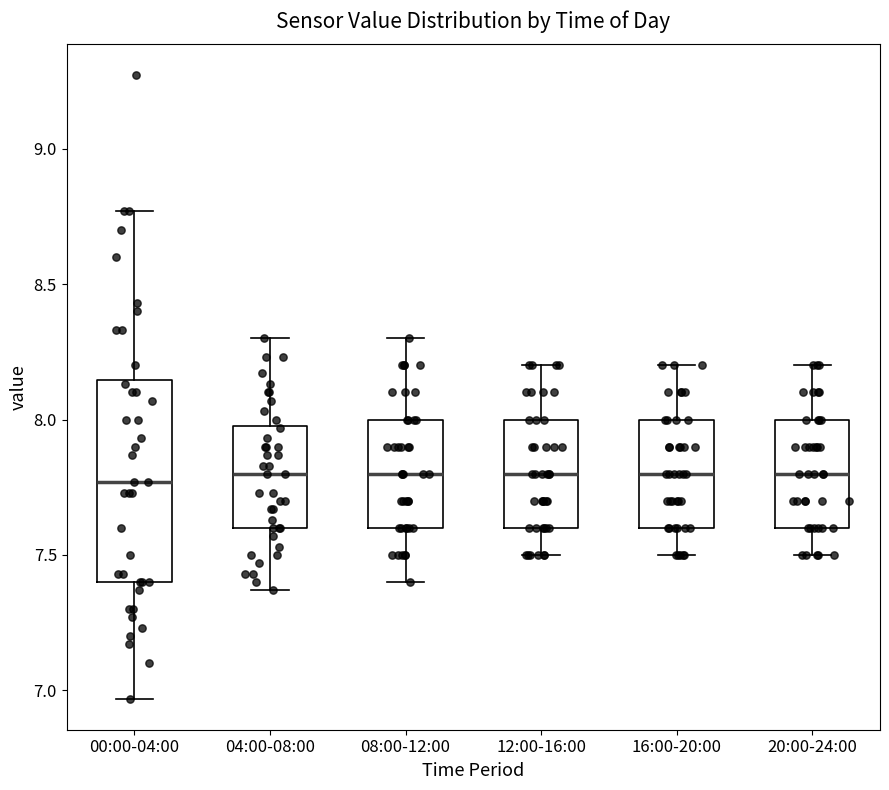

Comparing the boxes themselves (not the whiskers), which one is the tallest?

00:00-04:00